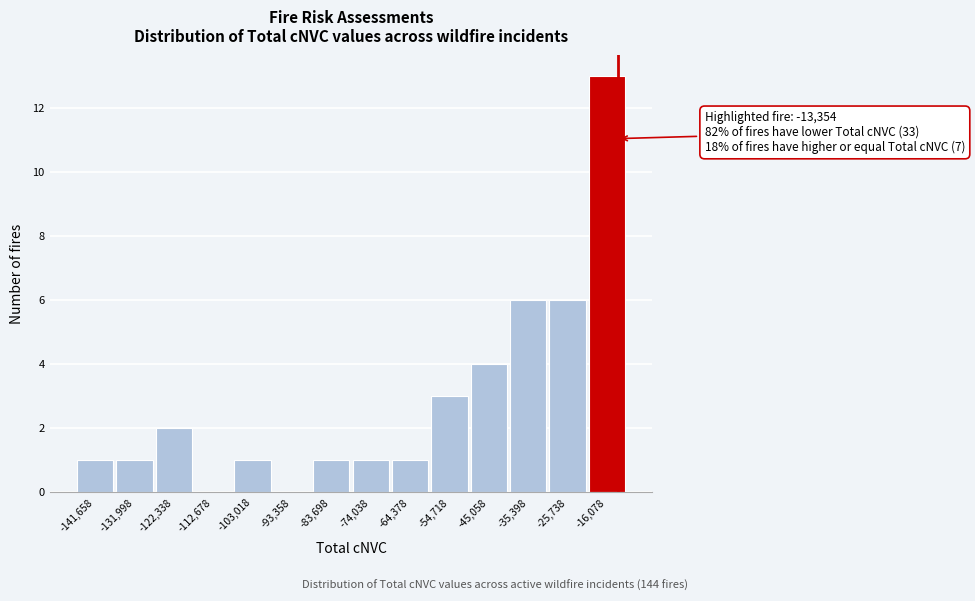

Over which range of the x-axis is the bar tallest?

-21000 to -11000